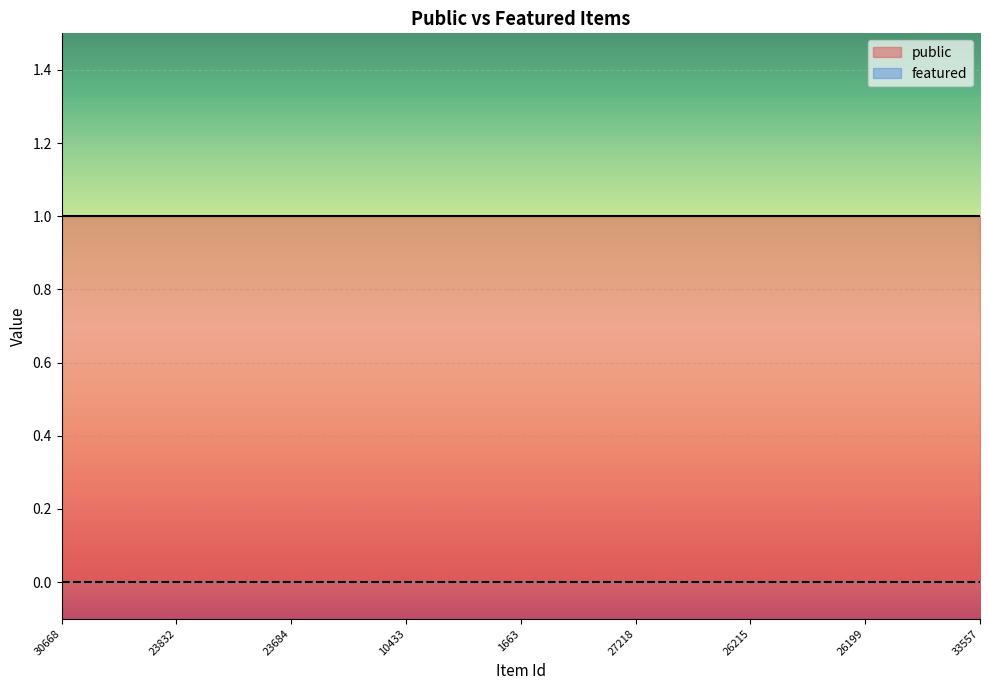

Which series has the largest range (max minus min)?

public